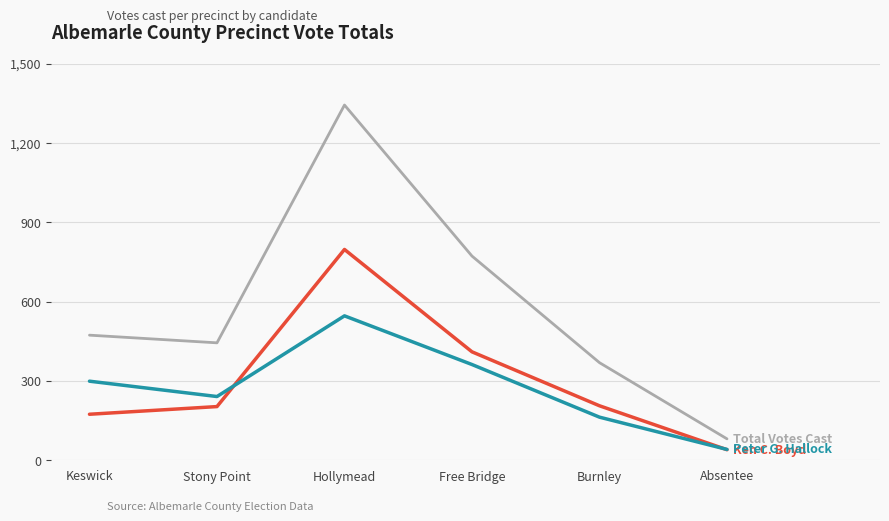

Which label corresponds to the smallest value in the chart?

Absentee